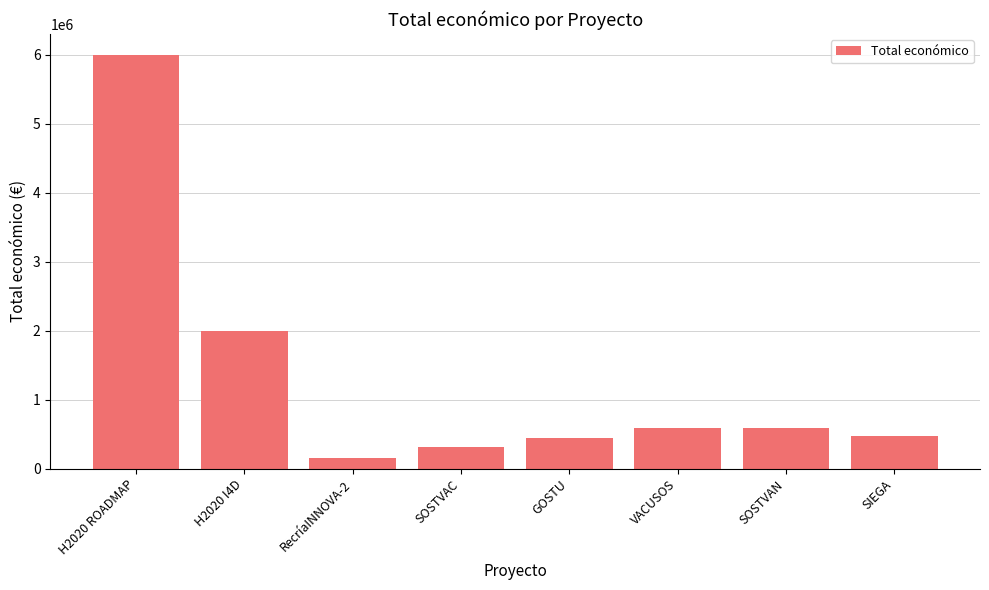

At which category does the chart reach its minimum across all series?

RecríaINNOVA-2